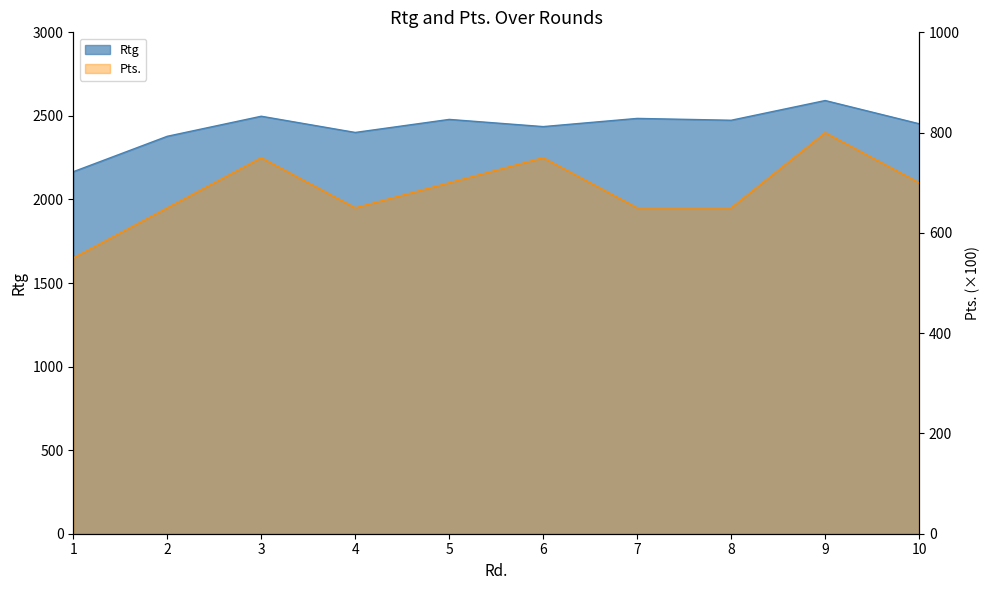

Which has a higher value, 8 or 2?

8